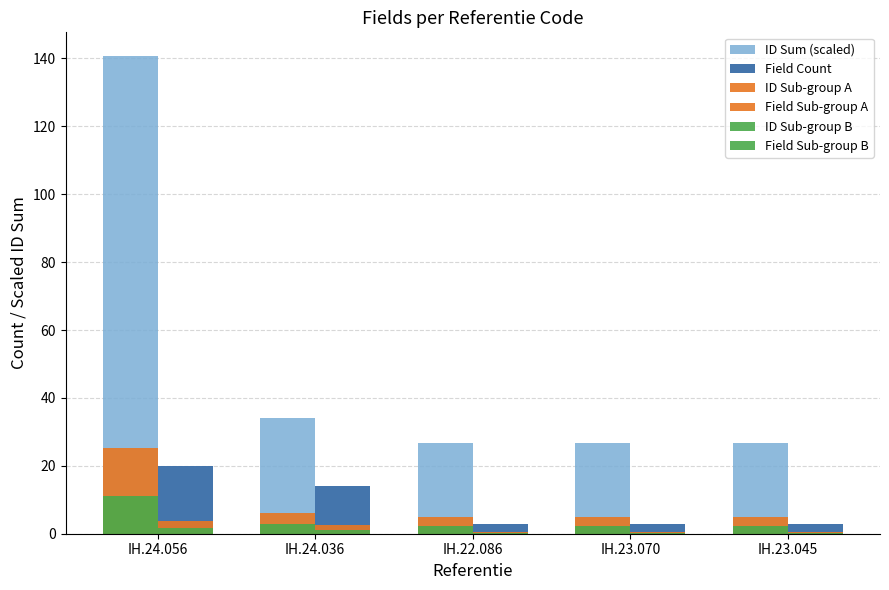

How many groups of bars are there?

5